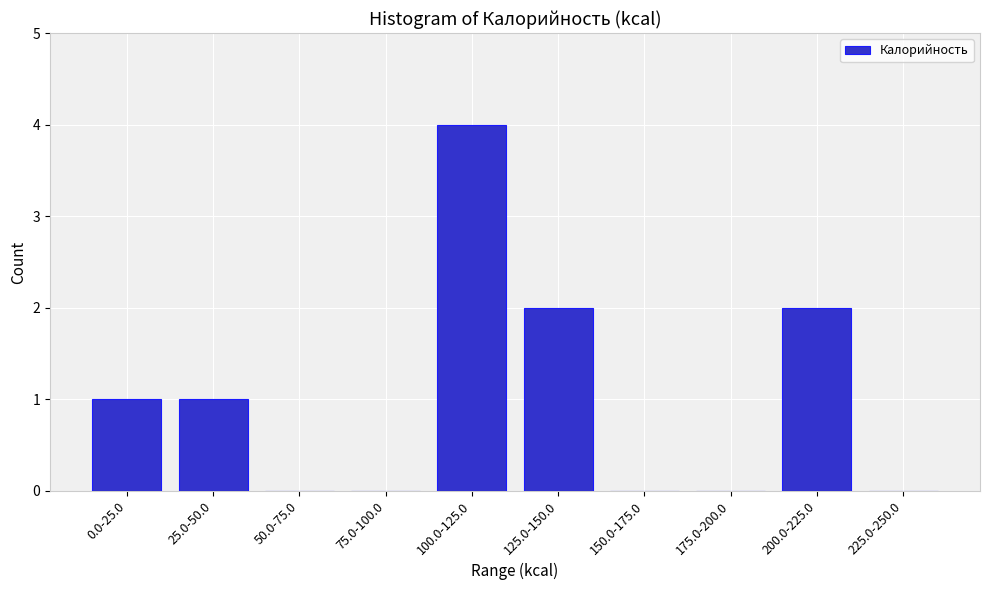

Reading left to right, list all the values displayed in this chart.

0.0-25.0=1	25.0-50.0=1	50.0-75.0=0	75.0-100.0=0	100.0-125.0=4	125.0-150.0=2	150.0-175.0=0	175.0-200.0=0	200.0-225.0=2	225.0-250.0=0